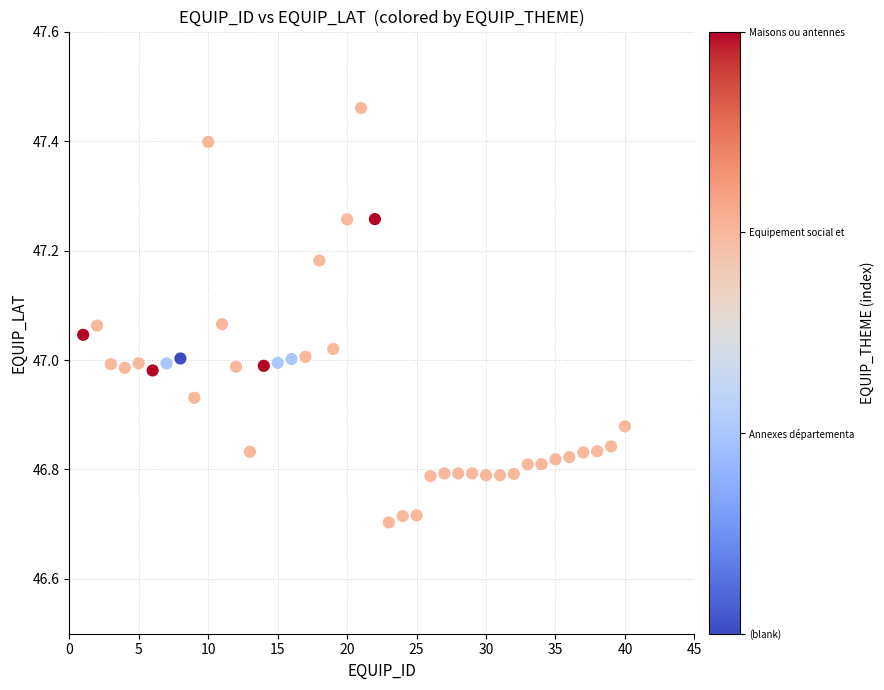

What is the range of Y values (max minus min)?

0.8